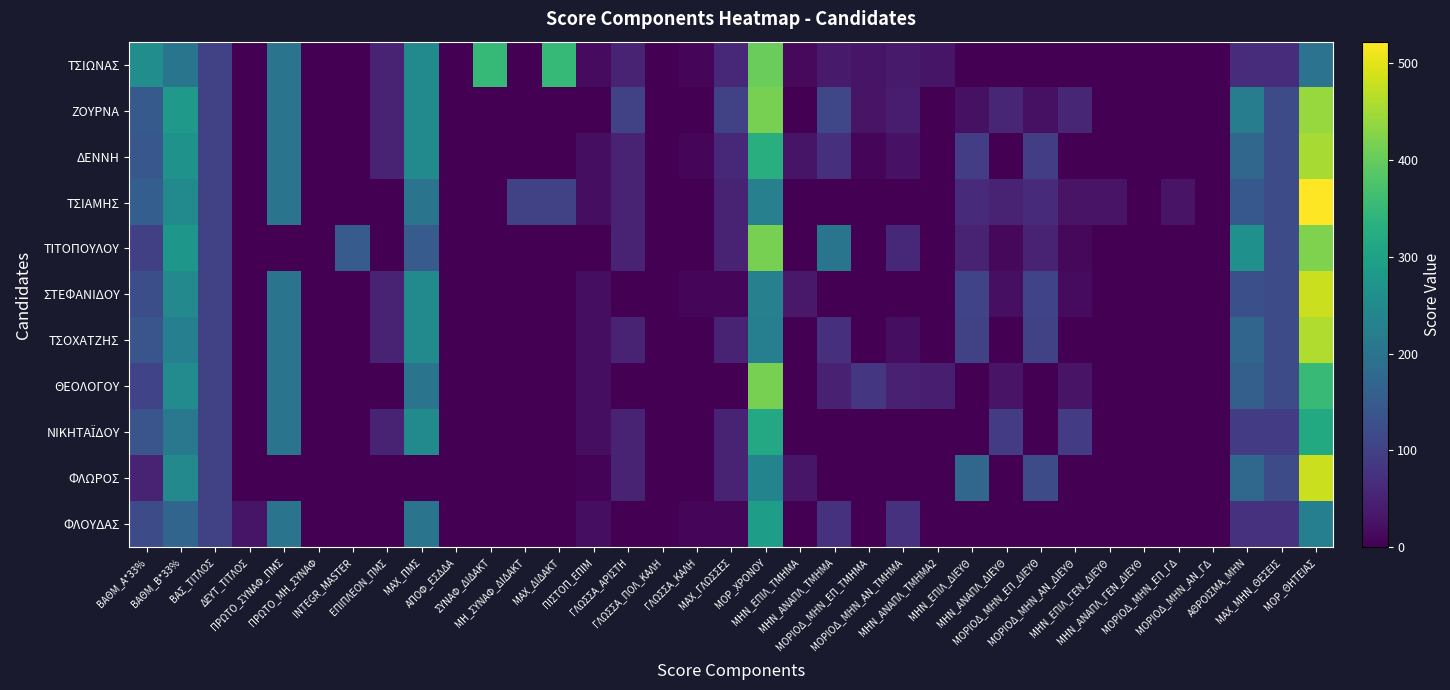

Which series has the largest range (max minus min)?

ΤΣΙΑΜΗΣ